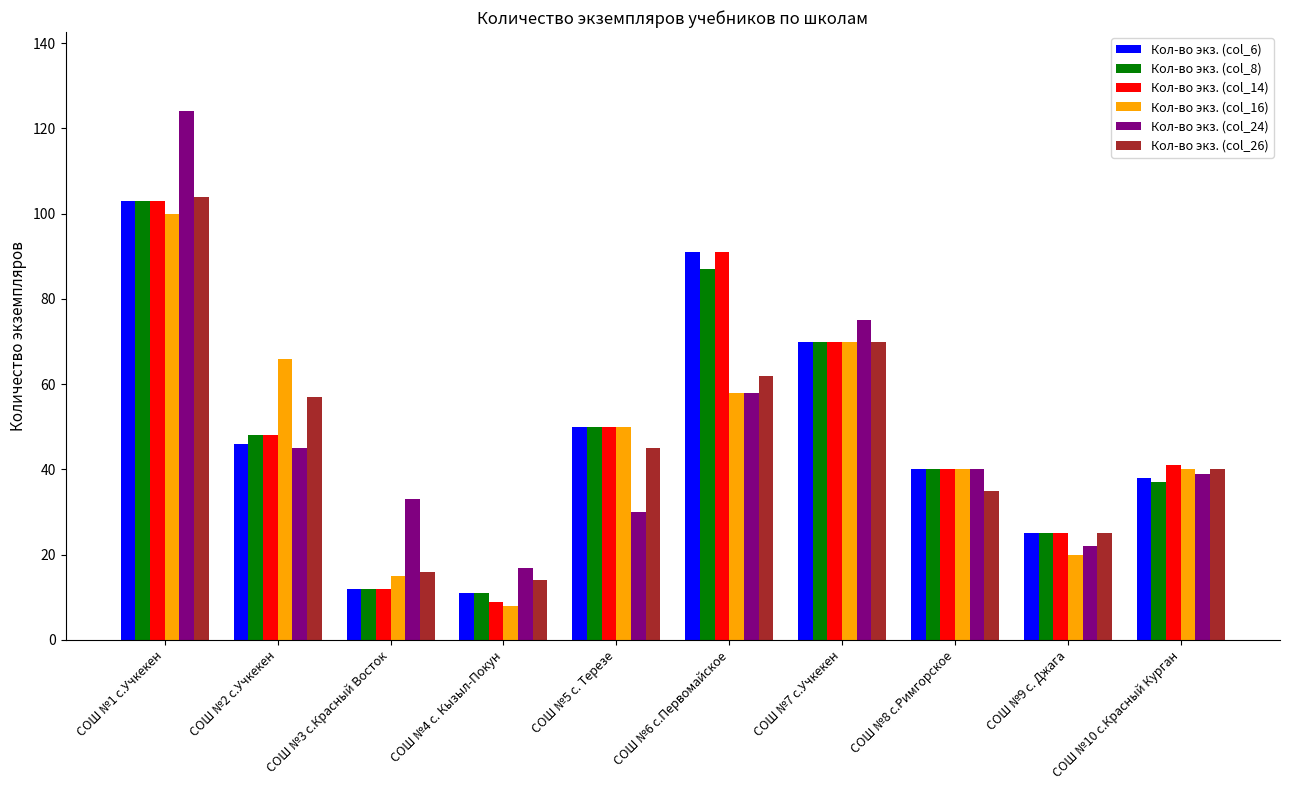

How many bars are there in each group?

6